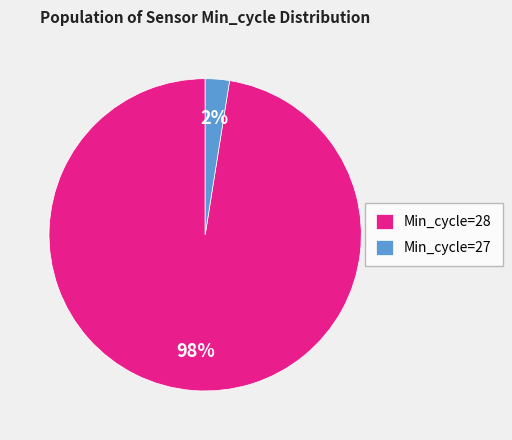

Between Min_cycle=28 and Min_cycle=27, which is larger?

Min_cycle=28